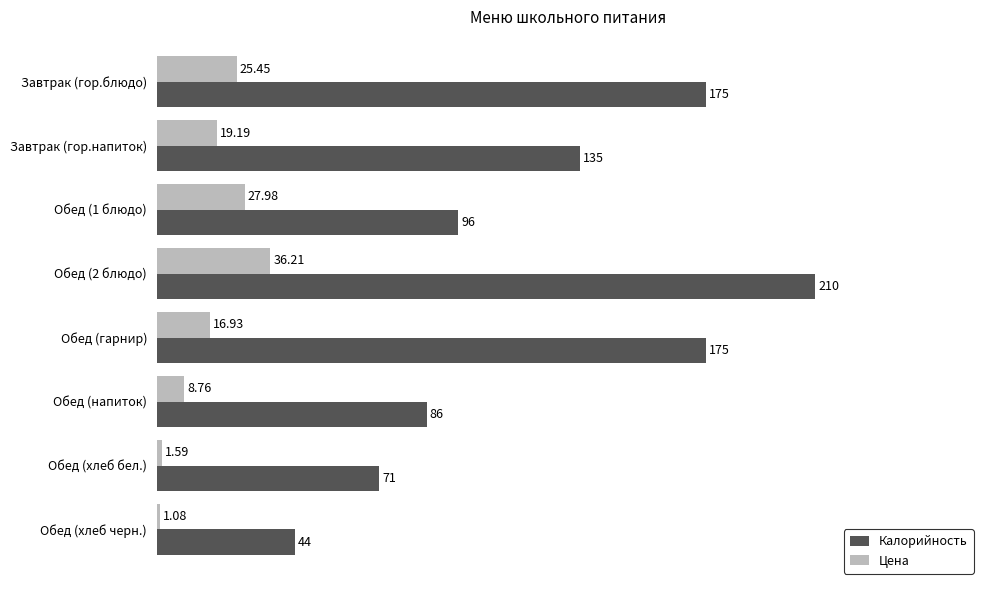

Which category has the lowest value in the Калорийность series?

Обед (хлеб черн.)